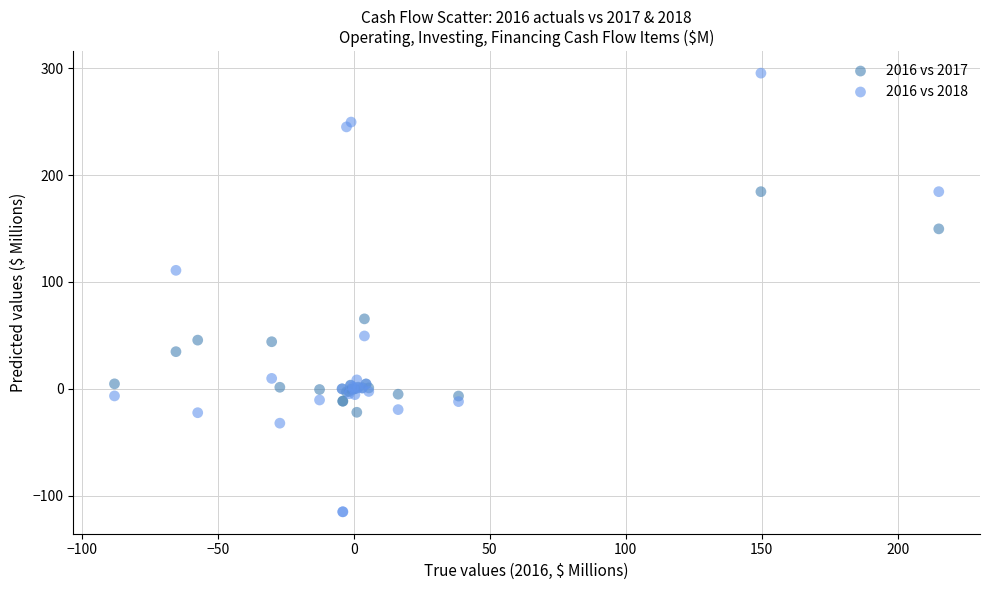

In the 2016 vs 2017 series, what Y value is closest to 81?

65.5